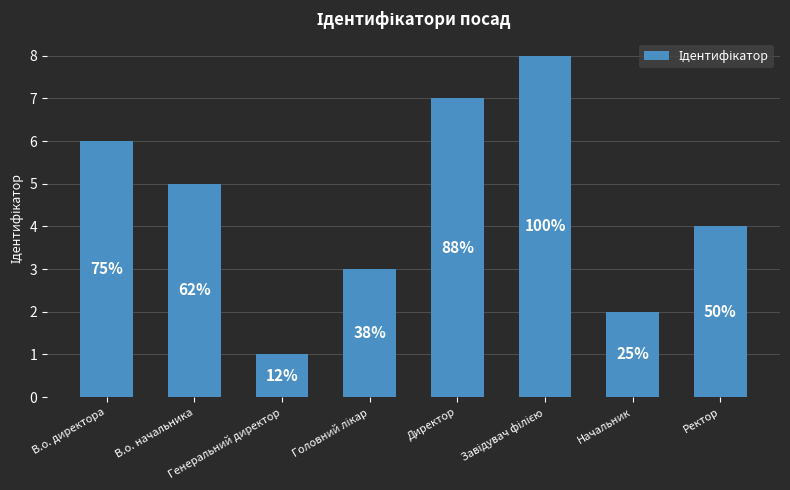

Approximately how many times larger is the value at Завідувач філією compared to Ректор?

2.0